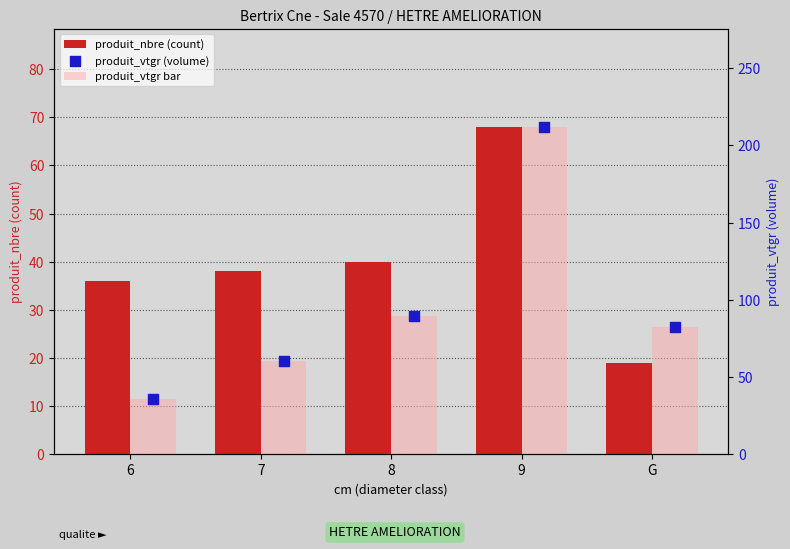

Which series has the largest total across all categories?

produit_vtgr bar